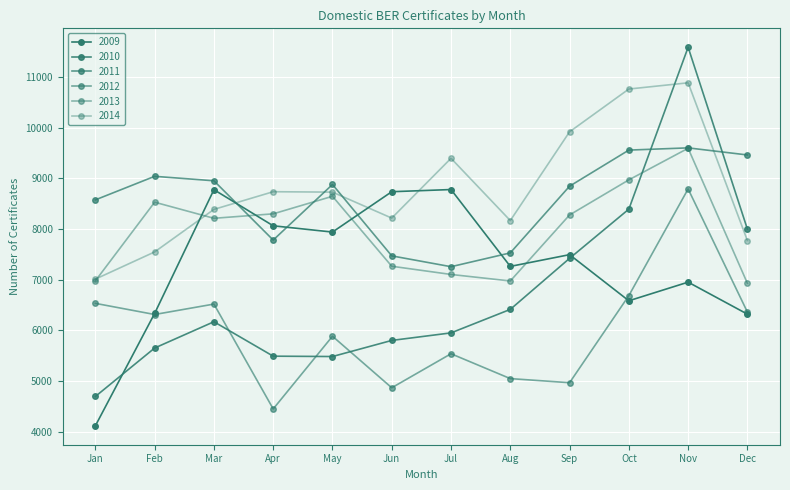

How many lines are shown in the chart?

6